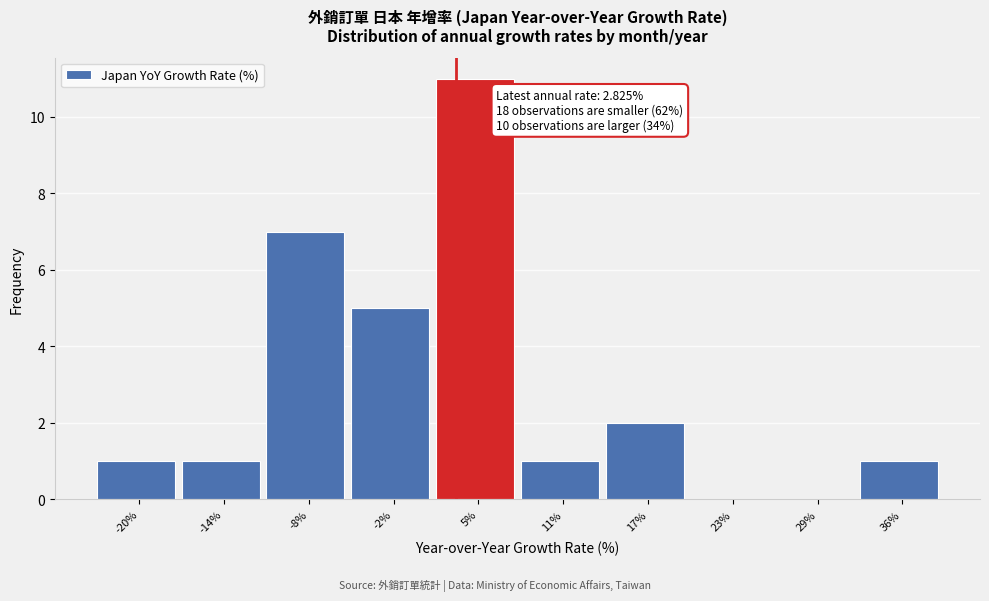

Over which range of the x-axis is the bar tallest?

1 to 8